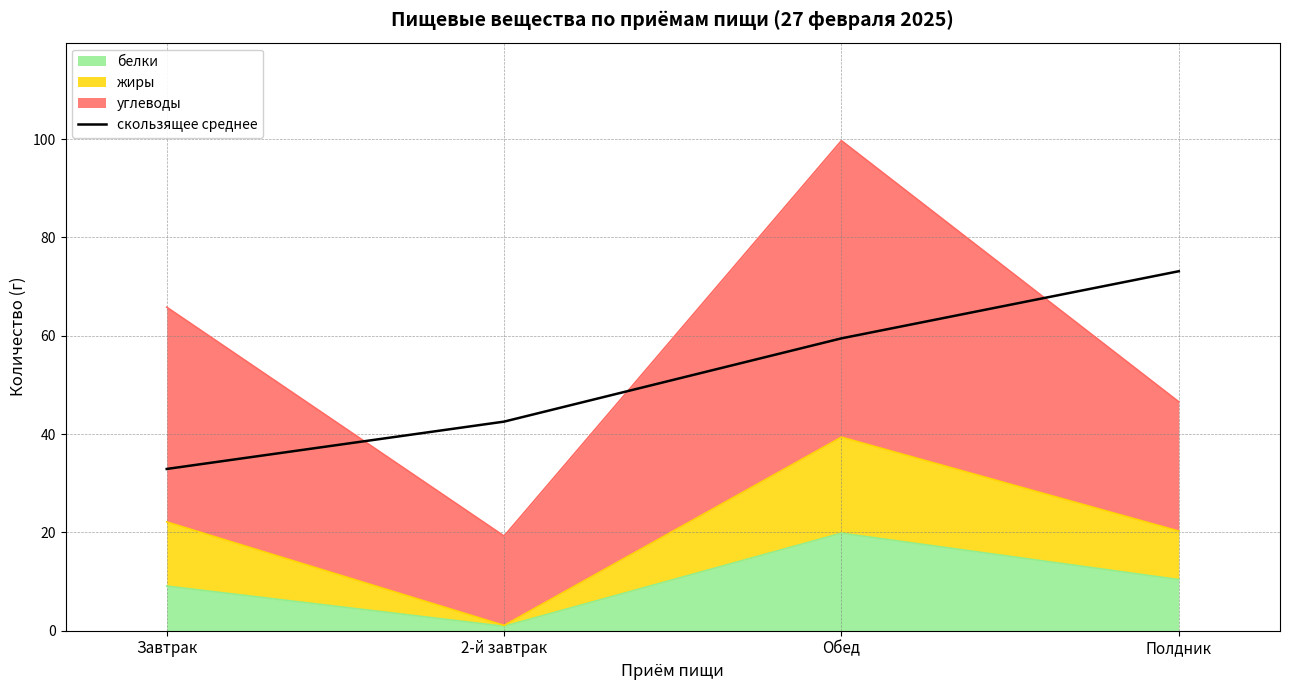

What is the maximum value shown in the chart?

73.1